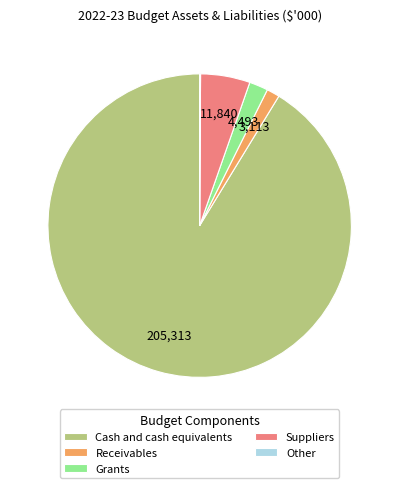

Approximately how many times larger is the value at Receivables compared to Grants?

0.7